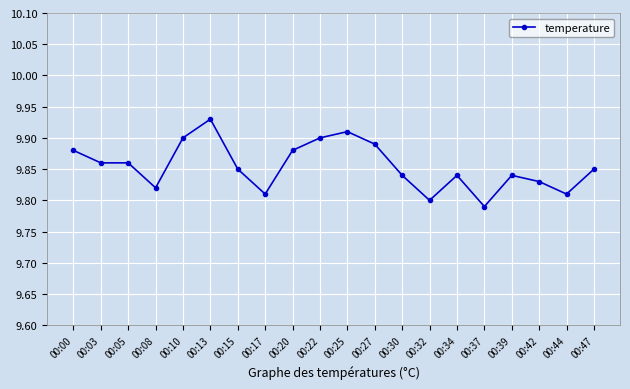

Which category has the highest value across all series?

00:13